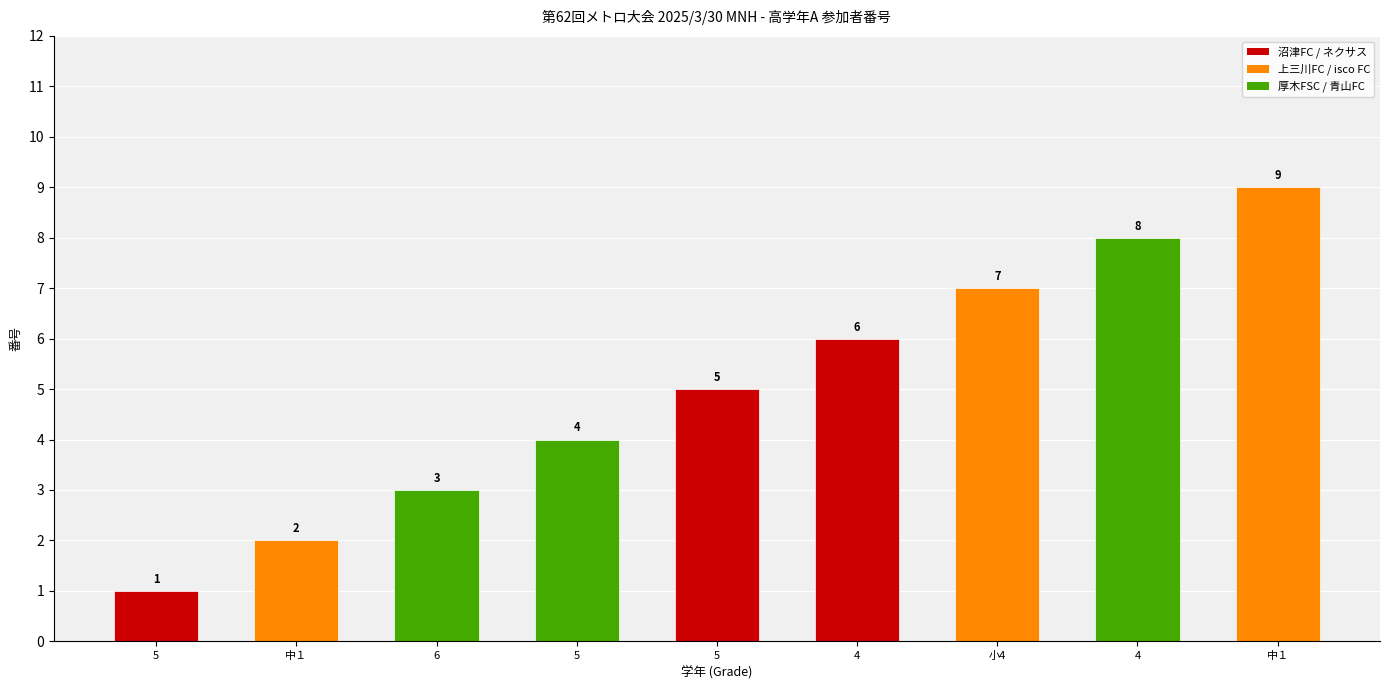

What is the change in value from 5 to 4?

+3